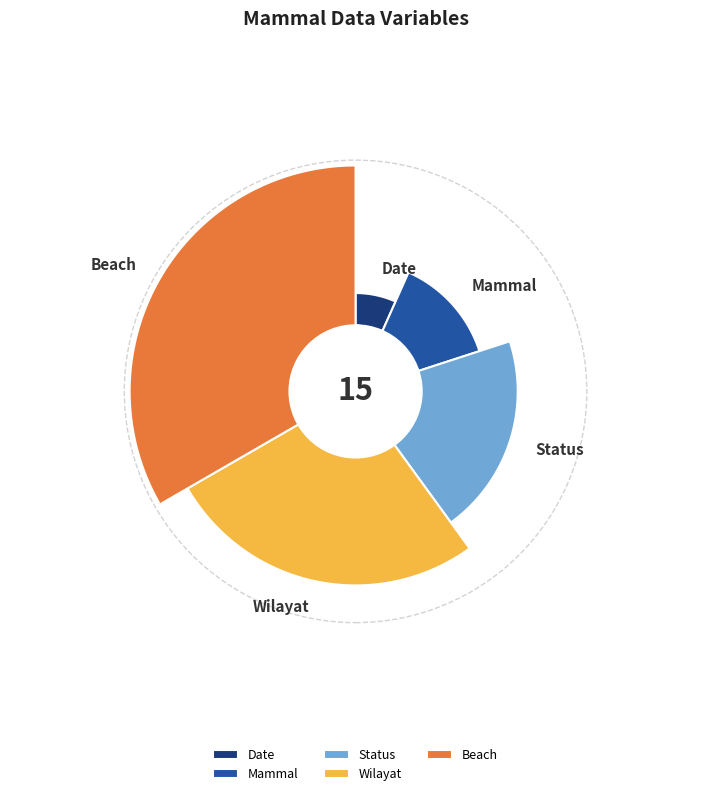

What is the largest slice in the pie chart?

Beach